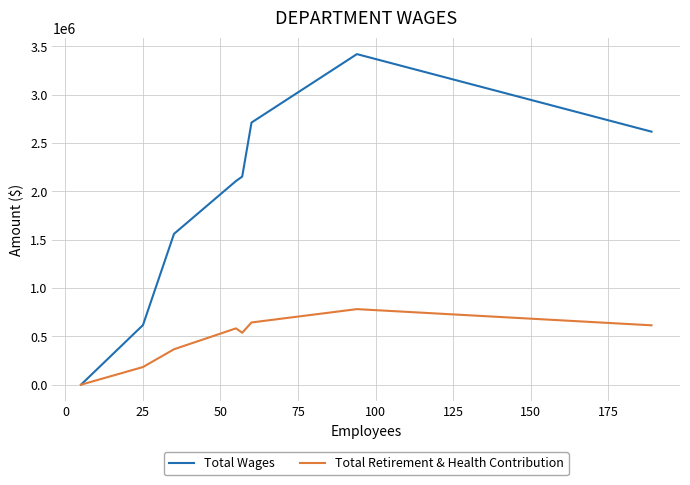

Rank the series by their average value, from lowest to highest.

Total Retirement & Health Contribution, Total Wages